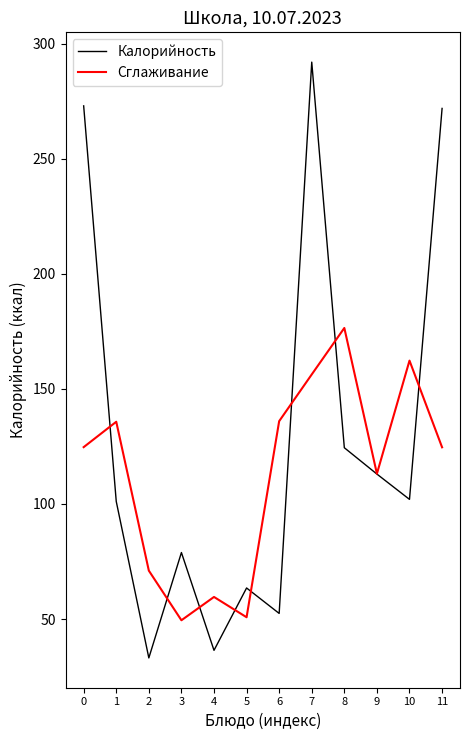

Rank the series at 5 from lowest to highest value.

Сглаживание, Калорийность